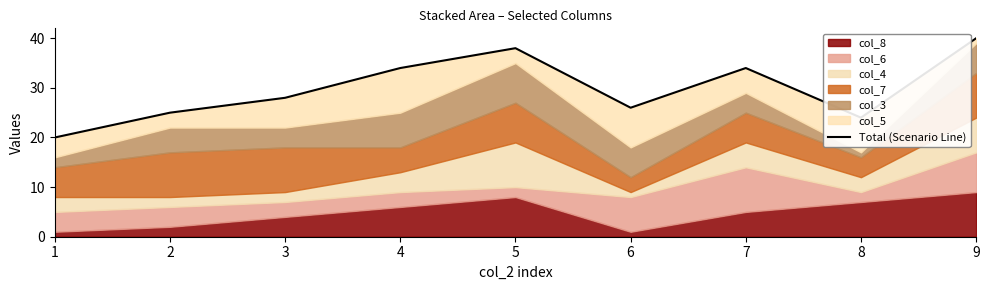

How many lines are shown in the chart?

1